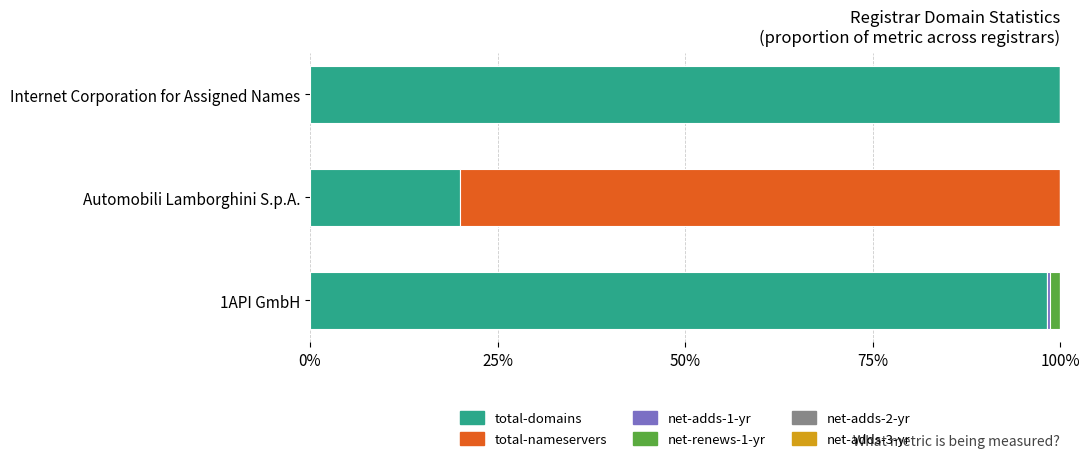

How many data points does each series have?

3